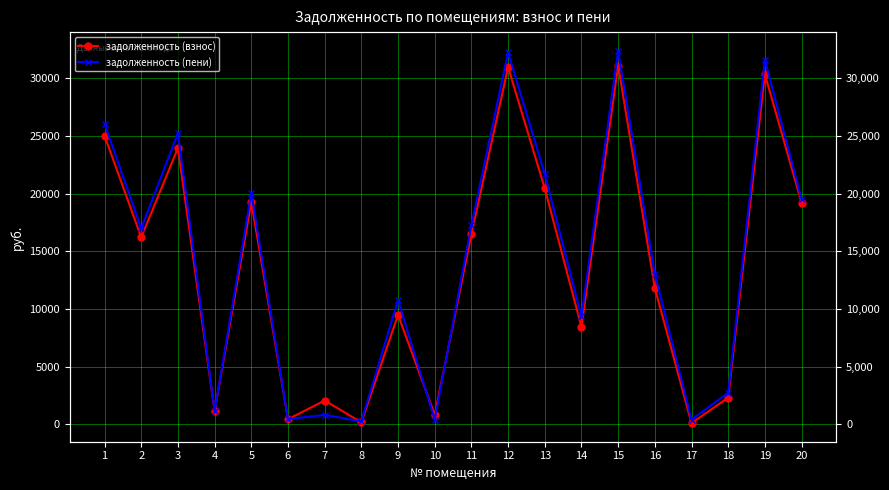

Which series has the largest total across all categories?

задолженность (пени)